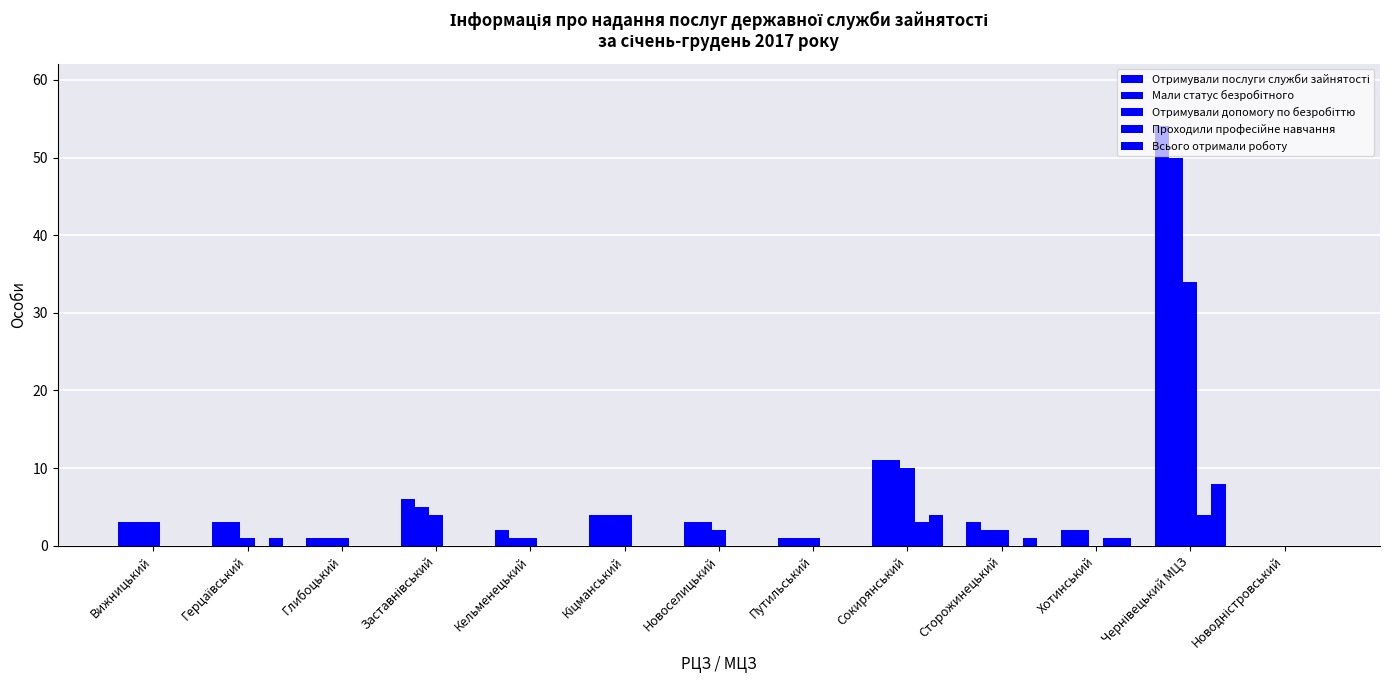

Reading left to right, extract all data points from this chart.

Отримували послуги служби зайнятості: 3	3	1	6	2	4	3	1	11	3	2	54	0
Мали статус безробітного: 3	3	1	5	1	4	3	1	11	2	2	50	0
Отримували допомогу по безробіттю: 3	1	1	4	1	4	2	1	10	2	0	34	0
Проходили професійне навчання: 0	0	0	0	0	0	0	0	3	0	1	4	0
Всього отримали роботу: 0	1	0	0	0	0	0	0	4	1	1	8	0